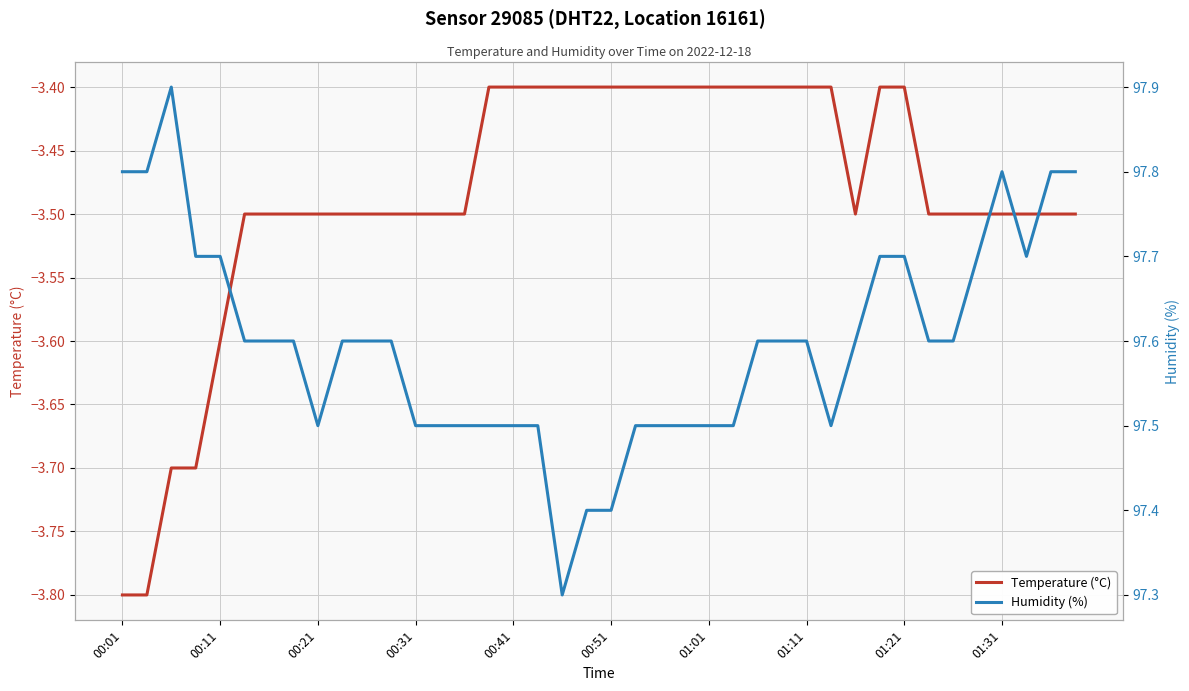

In Temperature (°C), how many points are lower than both neighbors (excluding endpoints)?

1